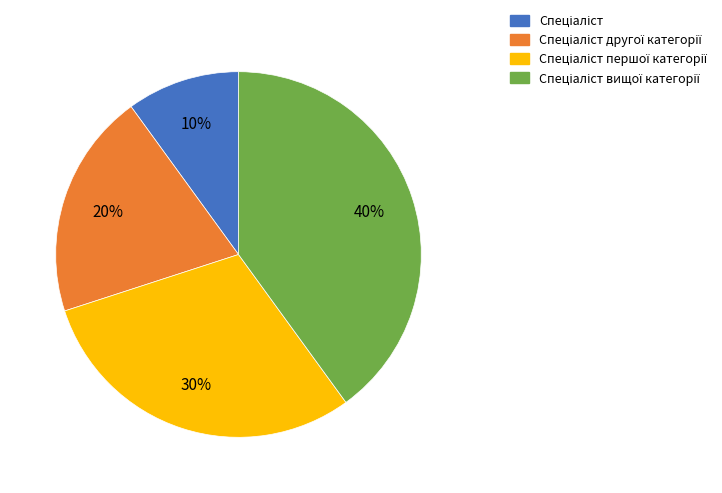

Does any single category account for the majority?

No